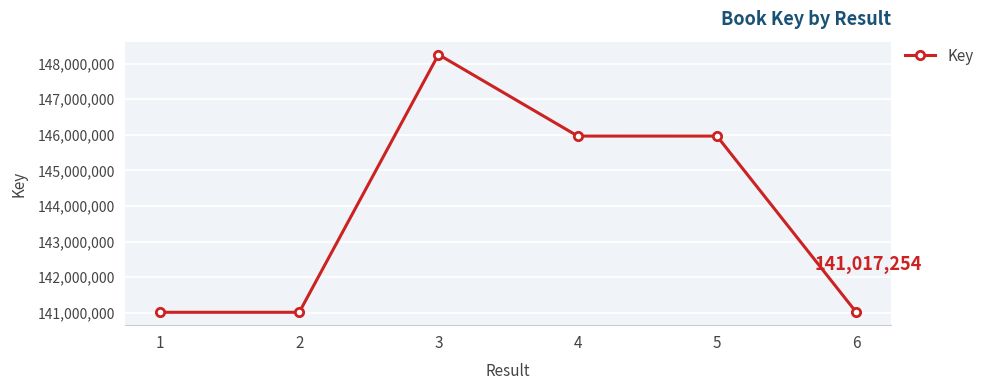

How many categories are shown in the chart?

6